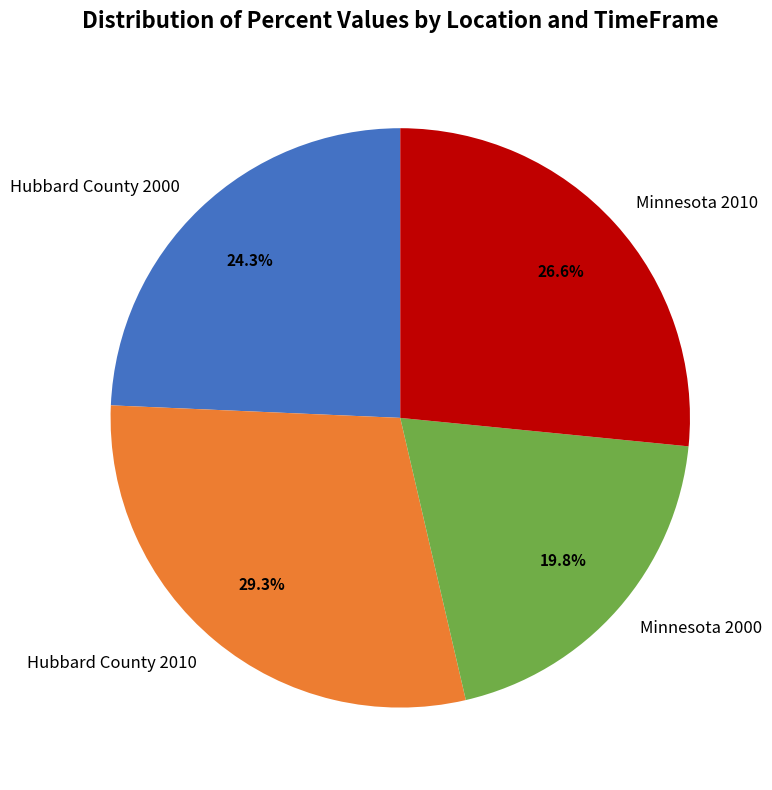

The Minnesota 2000 slice represents 29% of the pie. True or false?

False